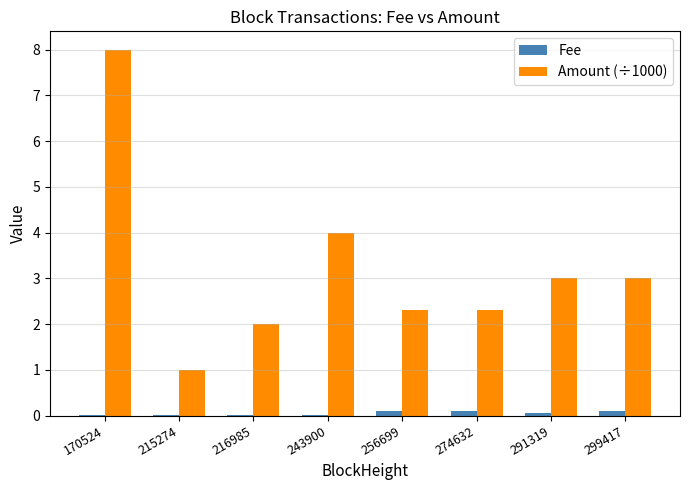

What is the greatest value displayed?

8.0